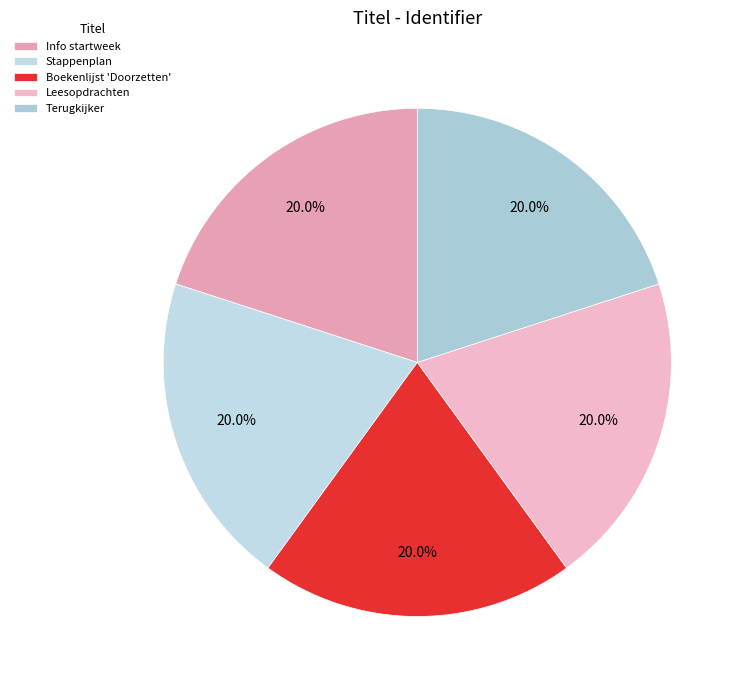

Which slice is the smallest?

Info startweek